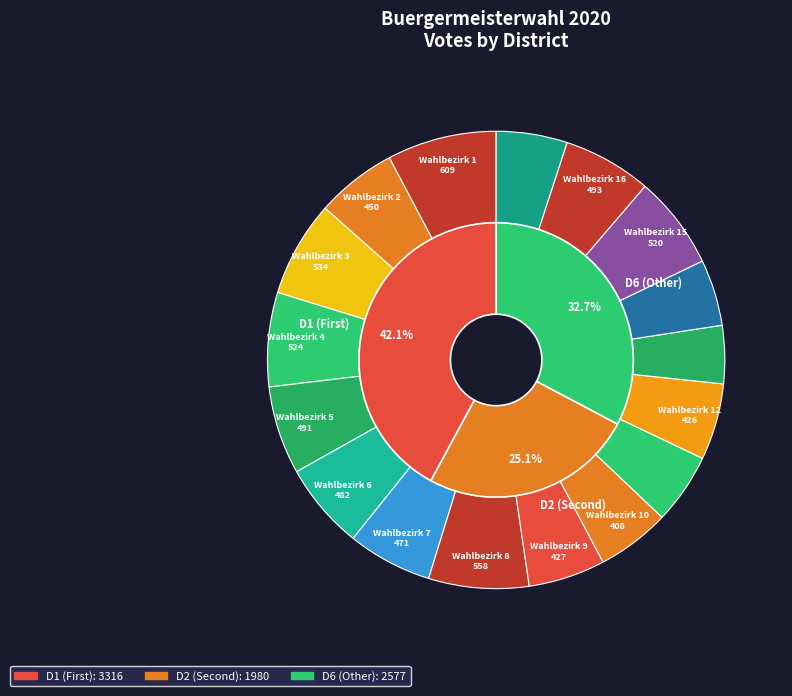

What percentage do Wahlbezirk 7 and Wahlbezirk 15 together represent?

12.5%